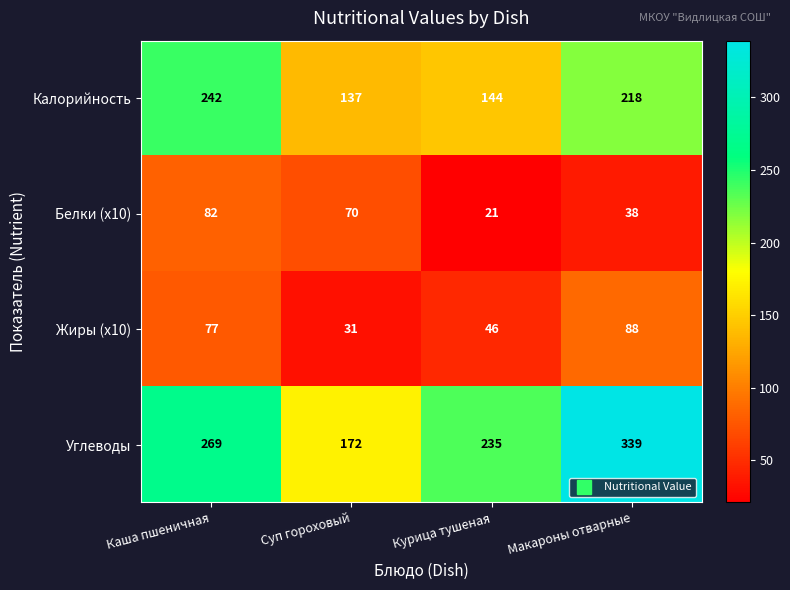

Which series has the largest range (max minus min)?

Углеводы